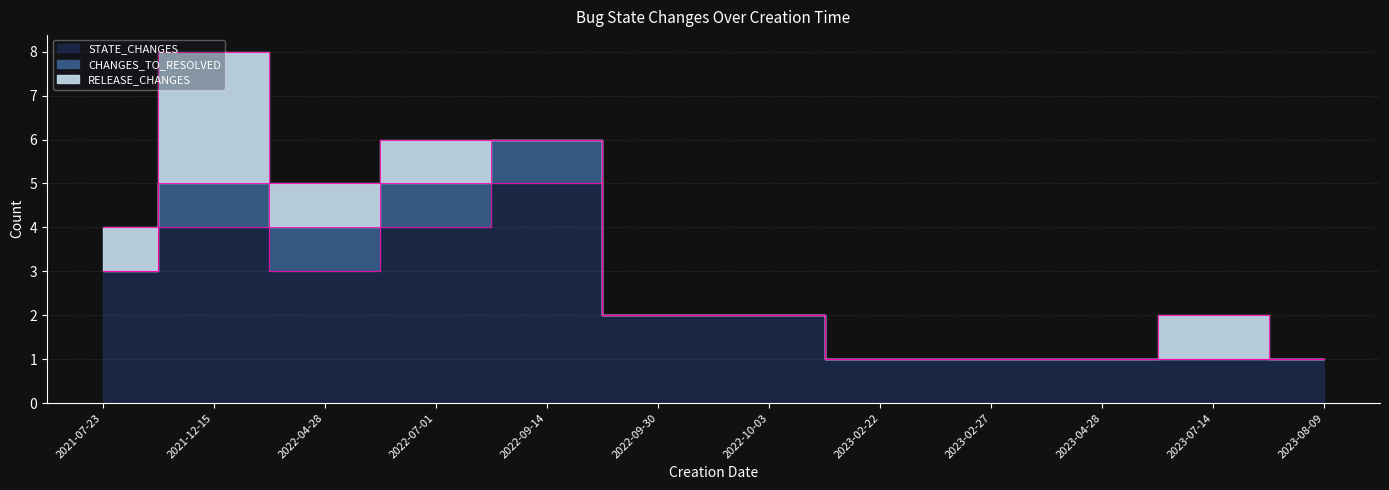

How many categories are shown in the chart?

12